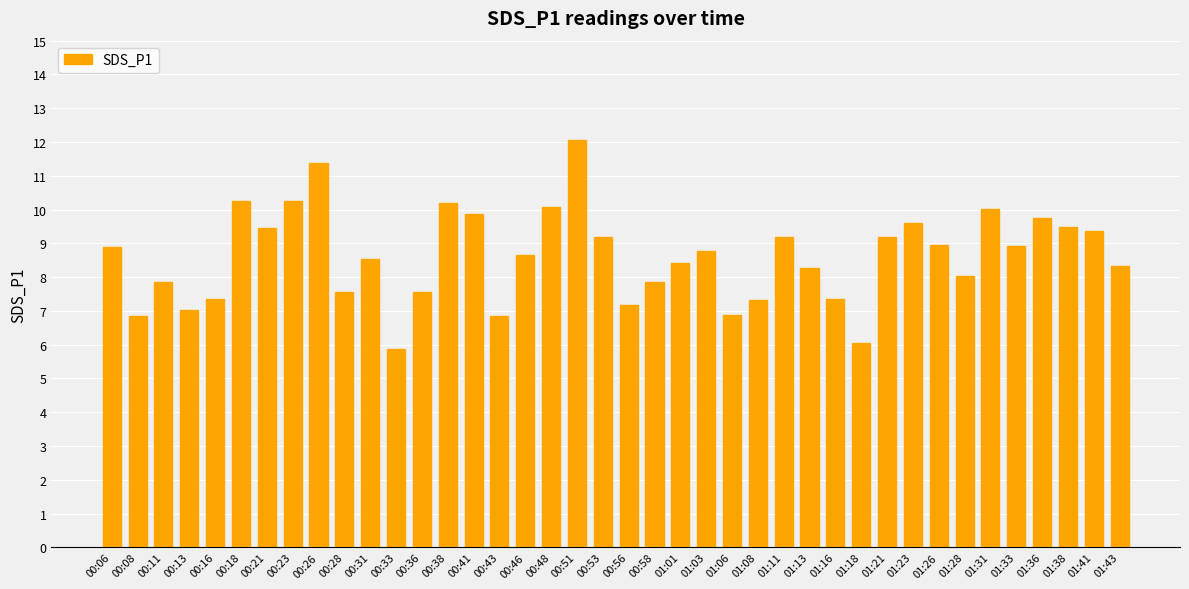

Count the number of data series in this chart.

1